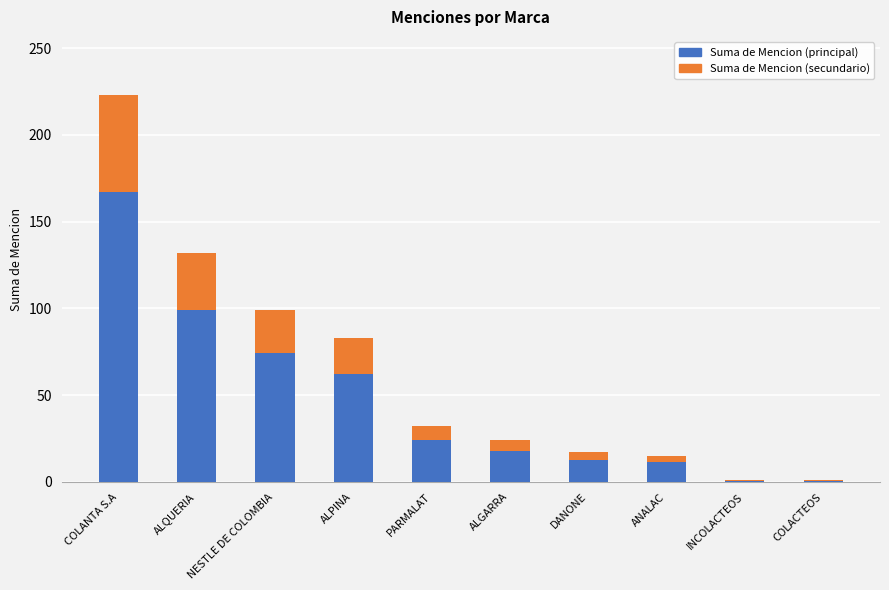

At which label does Suma de Mencion (principal) reach its peak?

COLANTA S.A